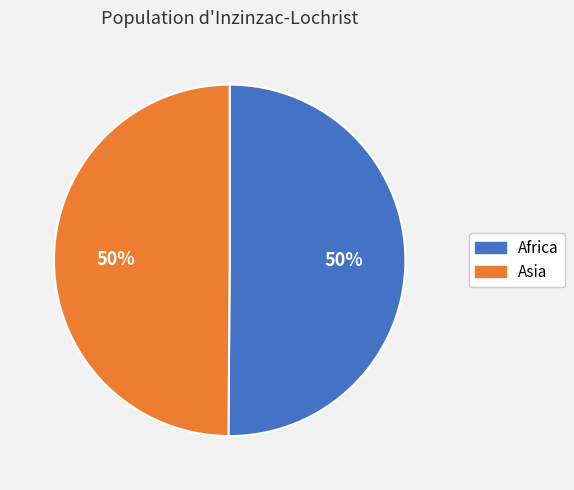

What percentage is the Africa slice, to the nearest percent?

50%